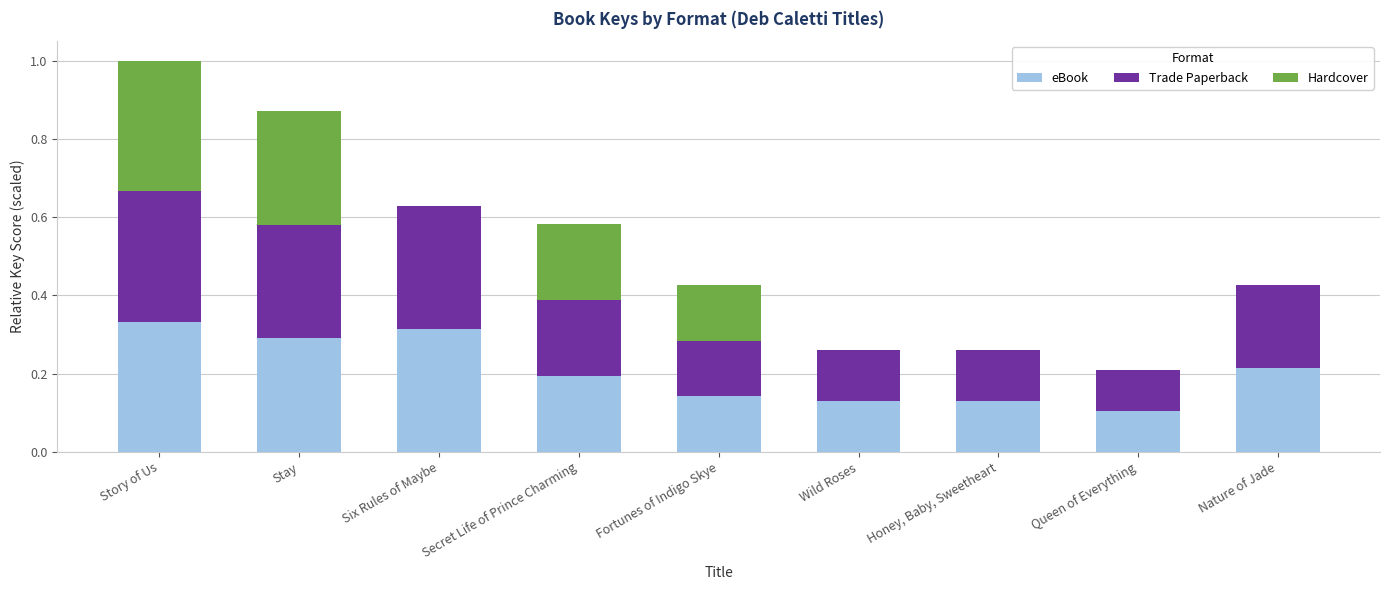

At which category is the sum across all series the highest?

Story of Us